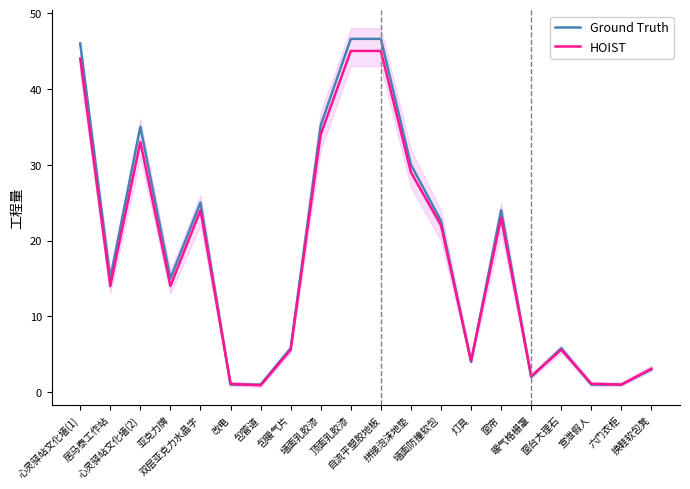

At which label does Ground Truth first exceed 15?

心灵驿站文化墙(1)